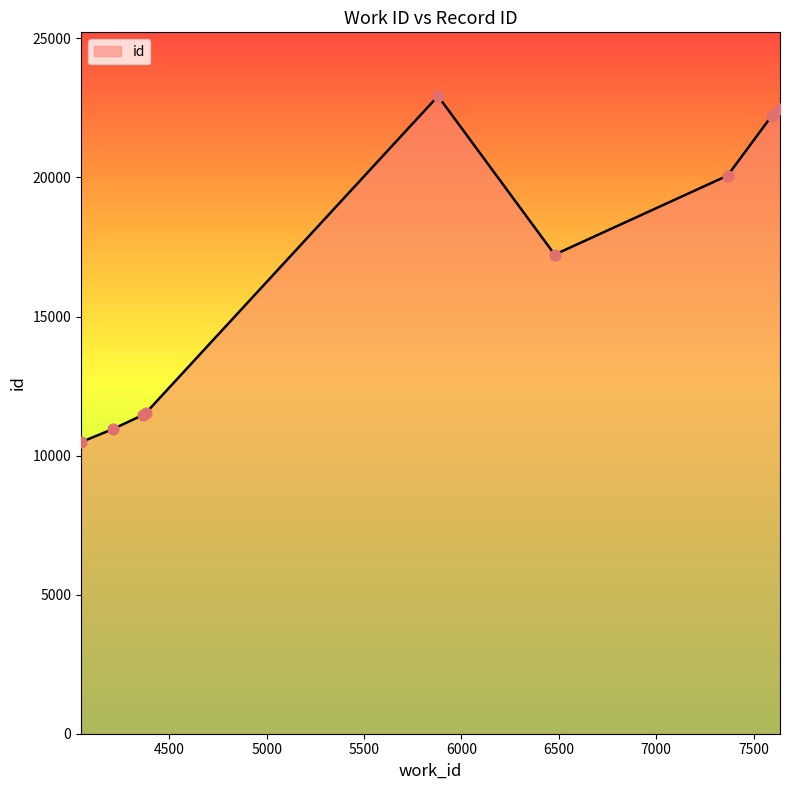

What is the difference between the maximum and minimum values?

12442